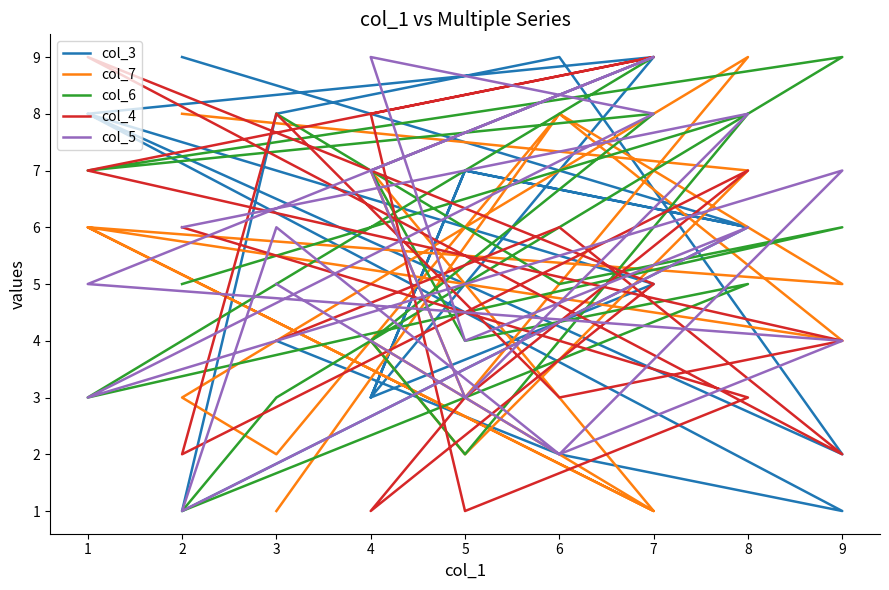

How many interior local peaks does the col_5 series have?

6